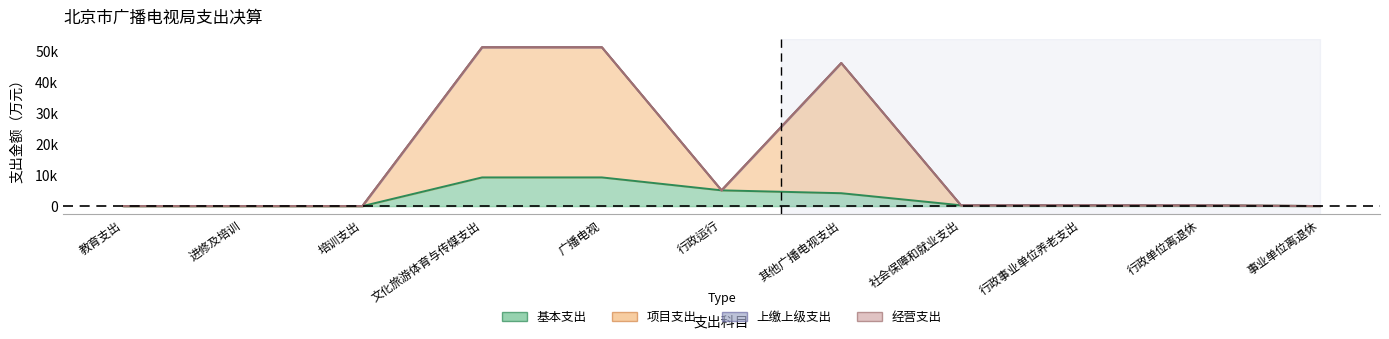

What is the label of the 10th point from the right?

进修及培训